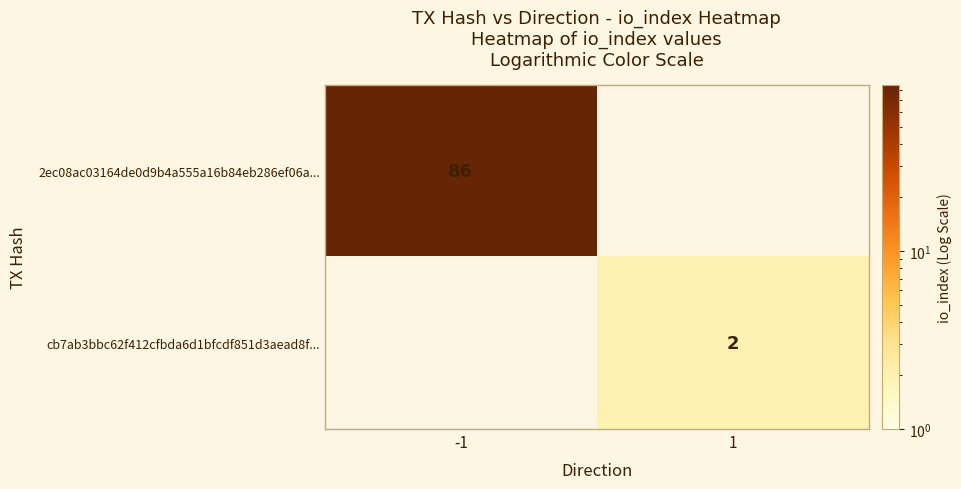

The cb7ab3bbc62f412cfbda6d1bfcdf851d3aead8f... series shows 1 at 1. True or false?

False